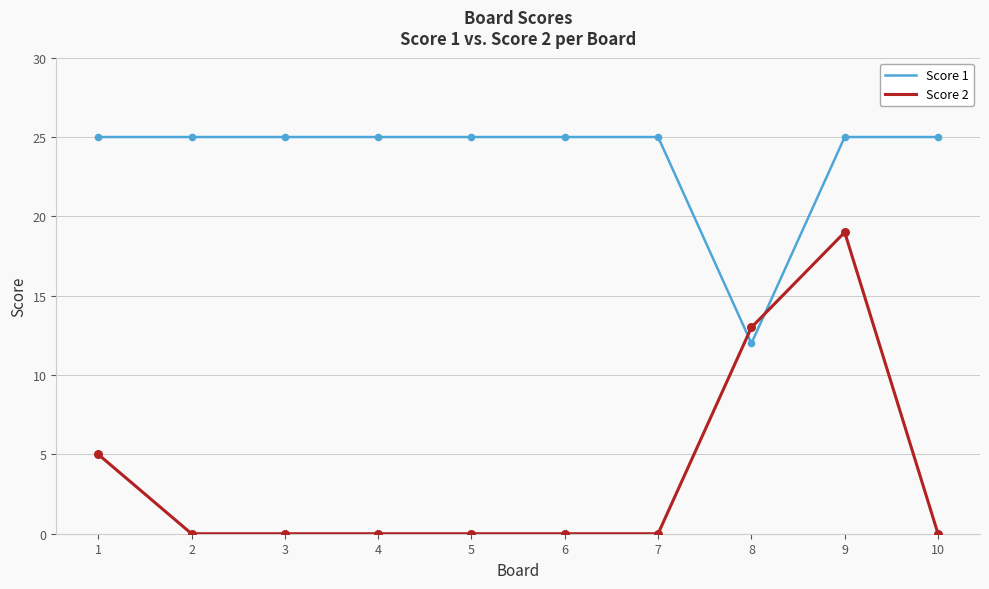

At which category is the sum across all series the highest?

9